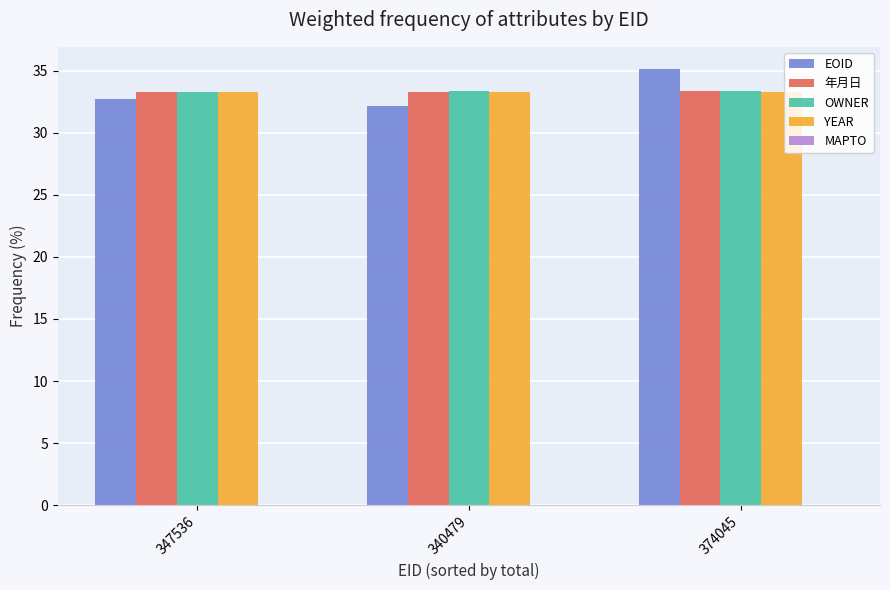

Is it true that OWNER equals 33.3 at 347536?

True